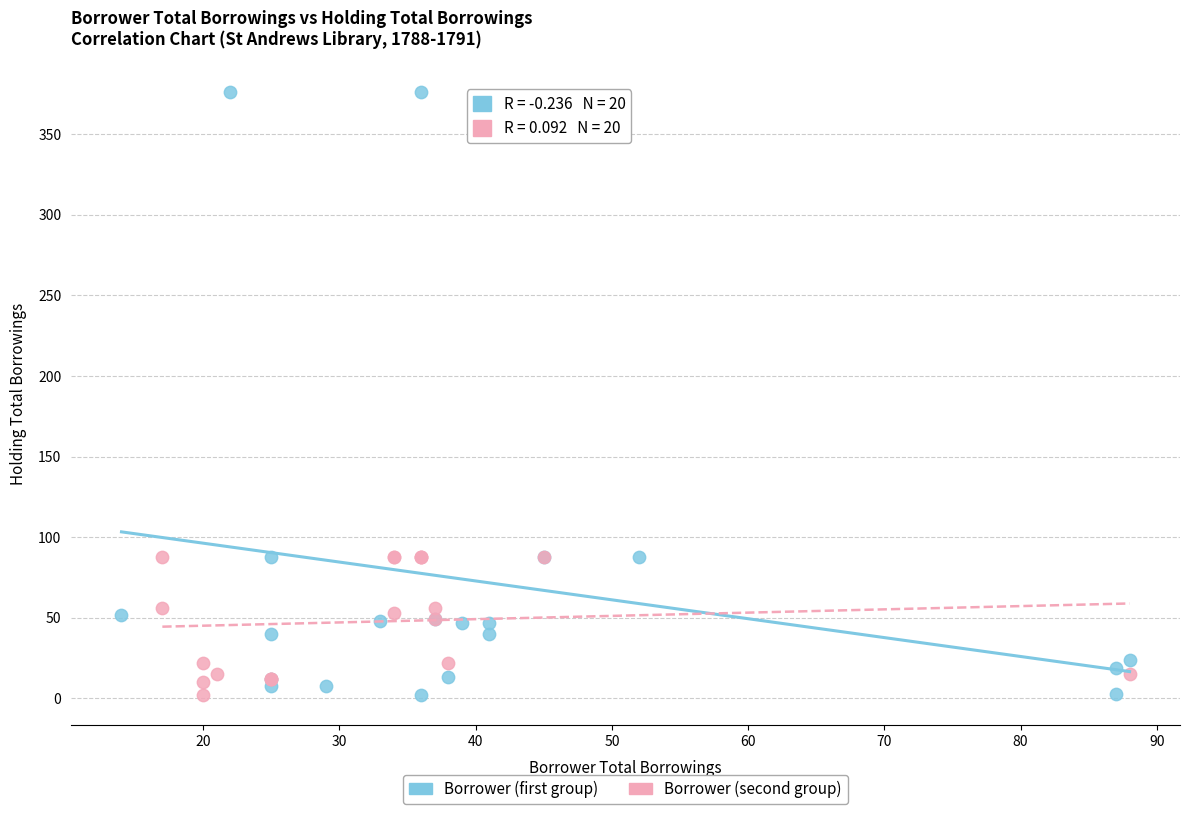

Which series has the widest spread of Y values?

Borrower (first group)